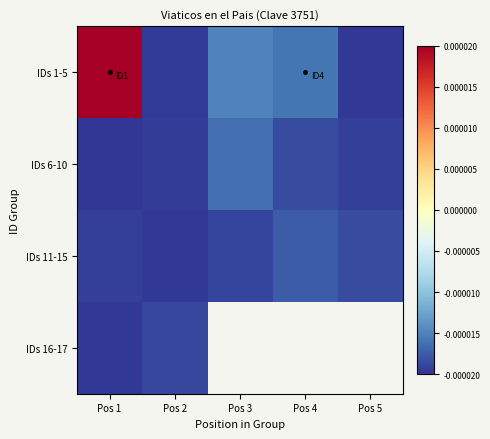

Where is IDs 16-17 nearest to the value 0?

Pos 2